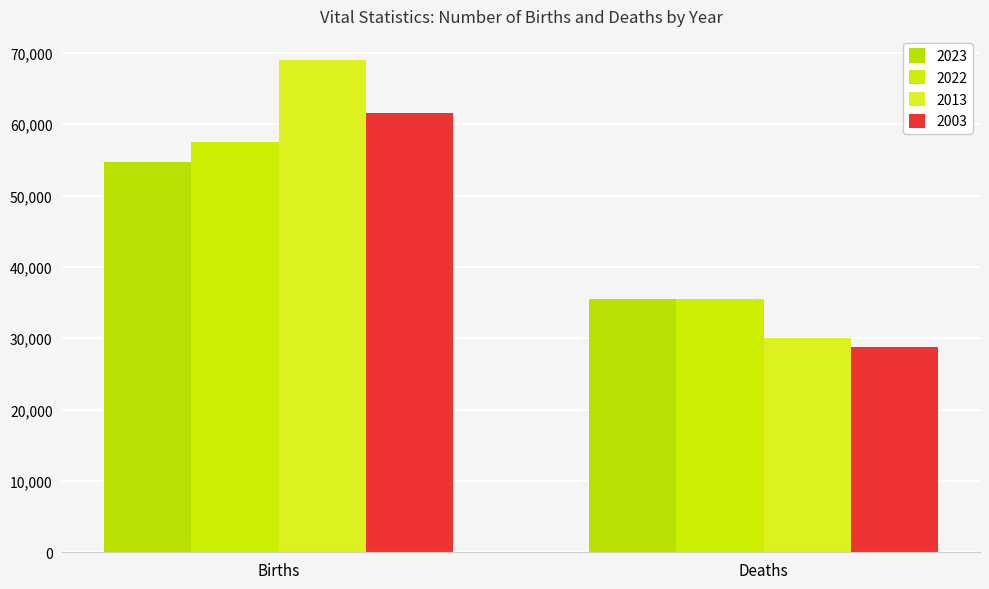

Between Births and Deaths, which series saw the biggest shift?

2013